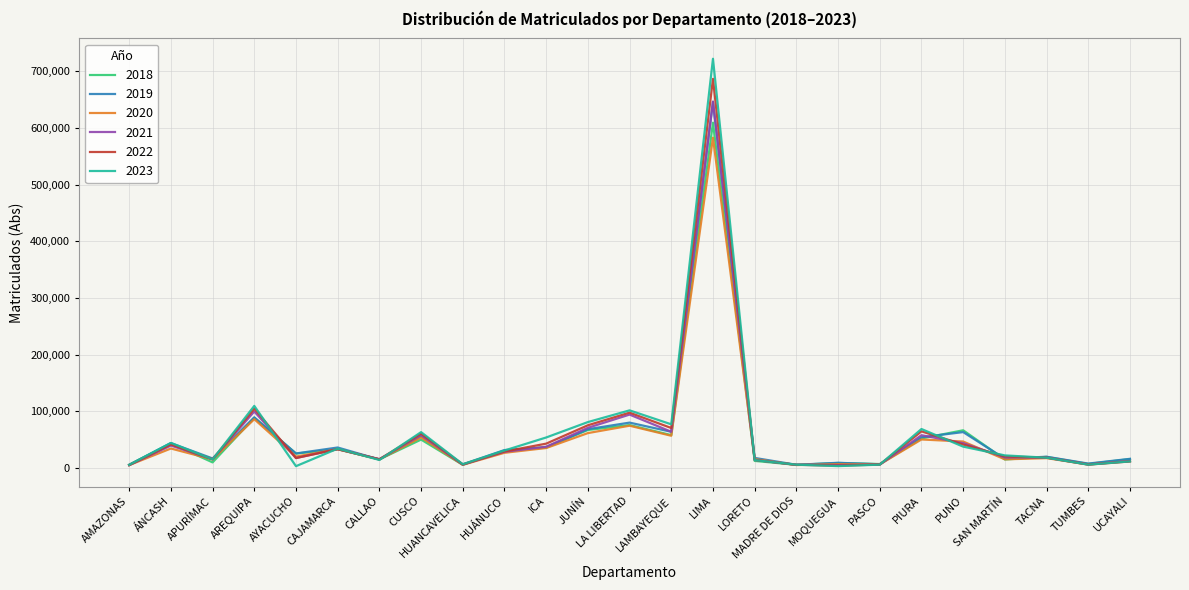

Is the value of 2020 at SAN MARTÍN greater than the value of 2022 at LIMA?

No